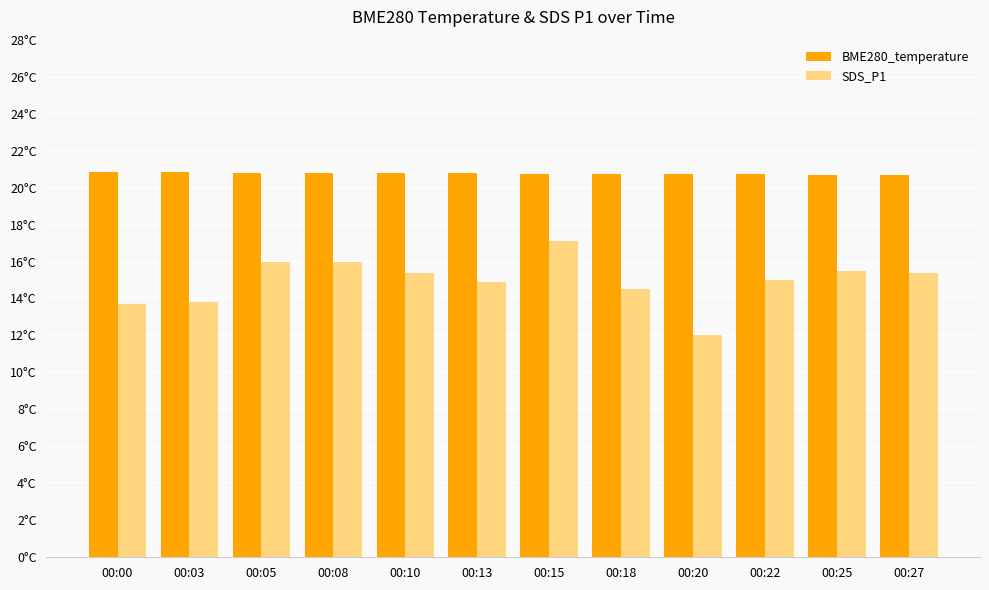

At which label does SDS_P1 first exceed 15?

00:05